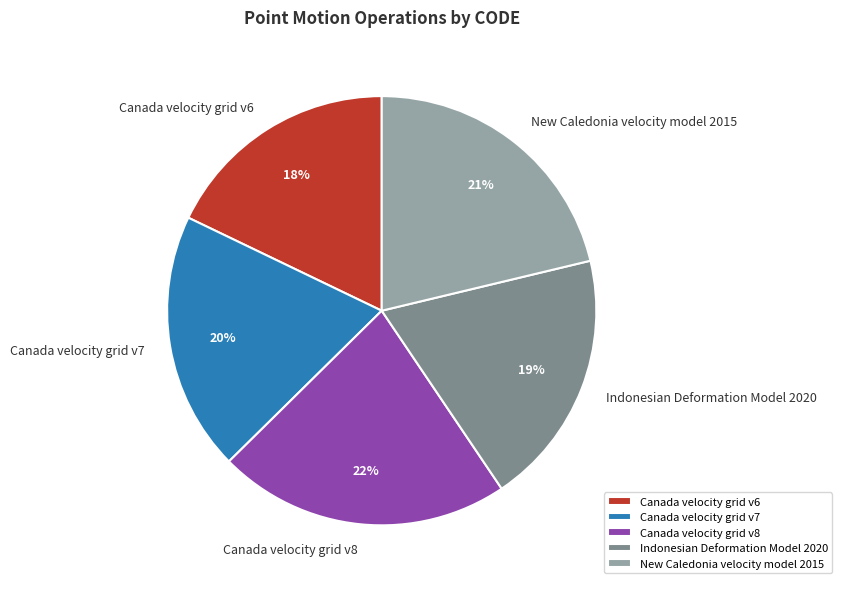

True or false: Canada velocity grid v8 accounts for 14% of the total.

False